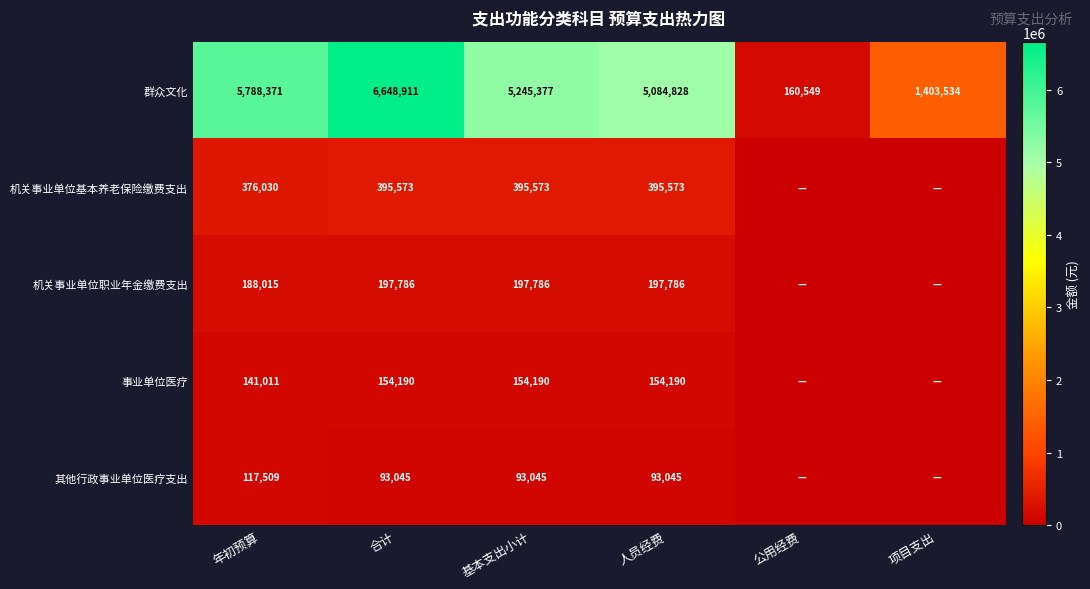

What is the difference between the 机关事业单位职业年金缴费支出 values at 合计 and 年初预算?

9771